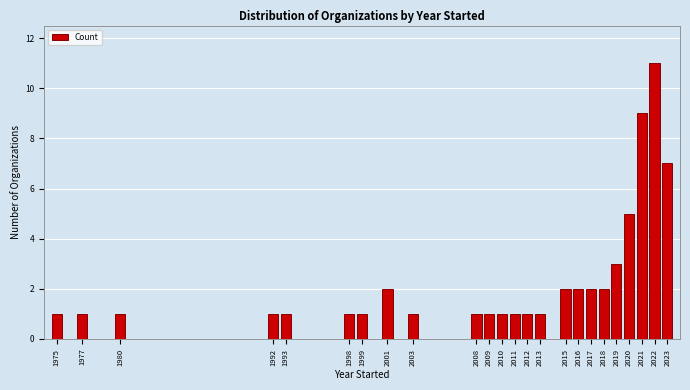

Reading left to right, transcribe all the data shown in this chart.

1975=1	1977=1	1980=1	1992=1	1993=1	1998=1	1999=1	2001=2	2003=1	2008=1	2009=1	2010=1	2011=1	2012=1	2013=1	2015=2	2016=2	2017=2	2018=2	2019=3	2020=5	2021=9	2022=11	2023=7